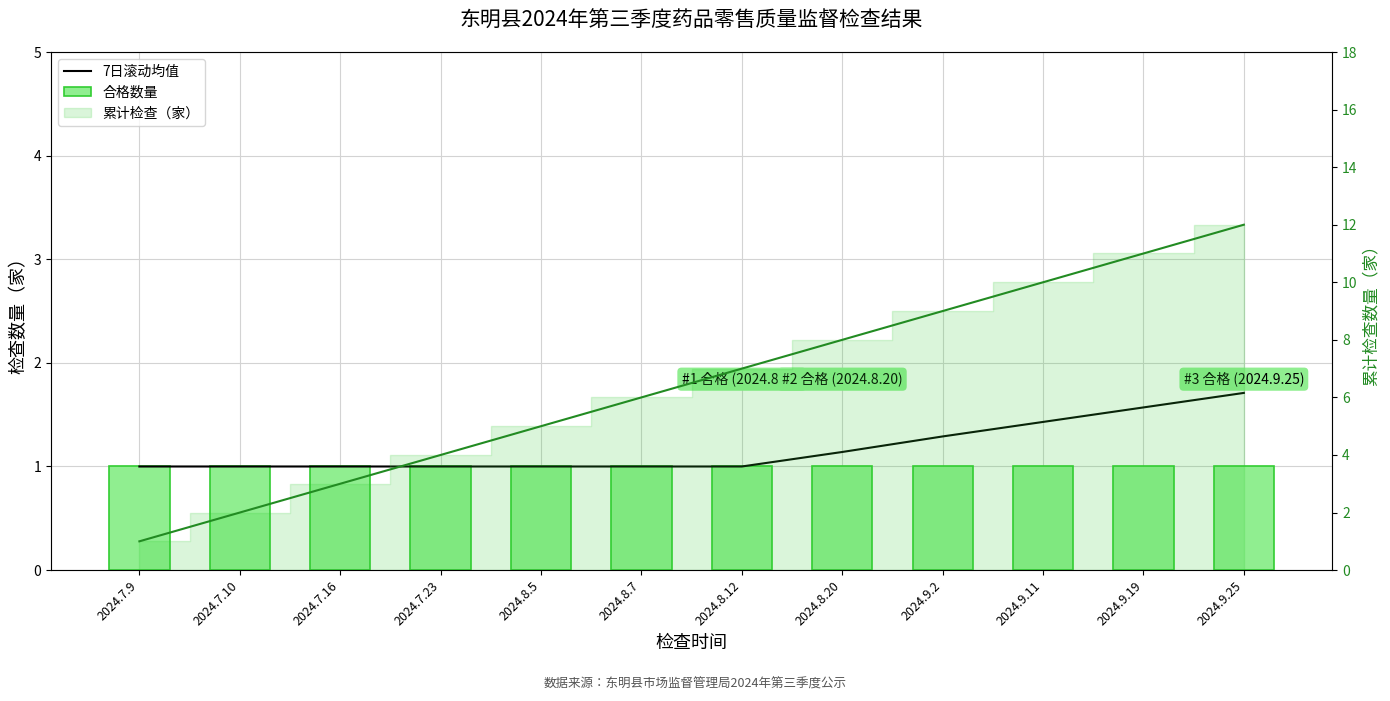

What is the sum of the 累计检查（家） values at 2024.9.25 and 2024.9.2?

21.0